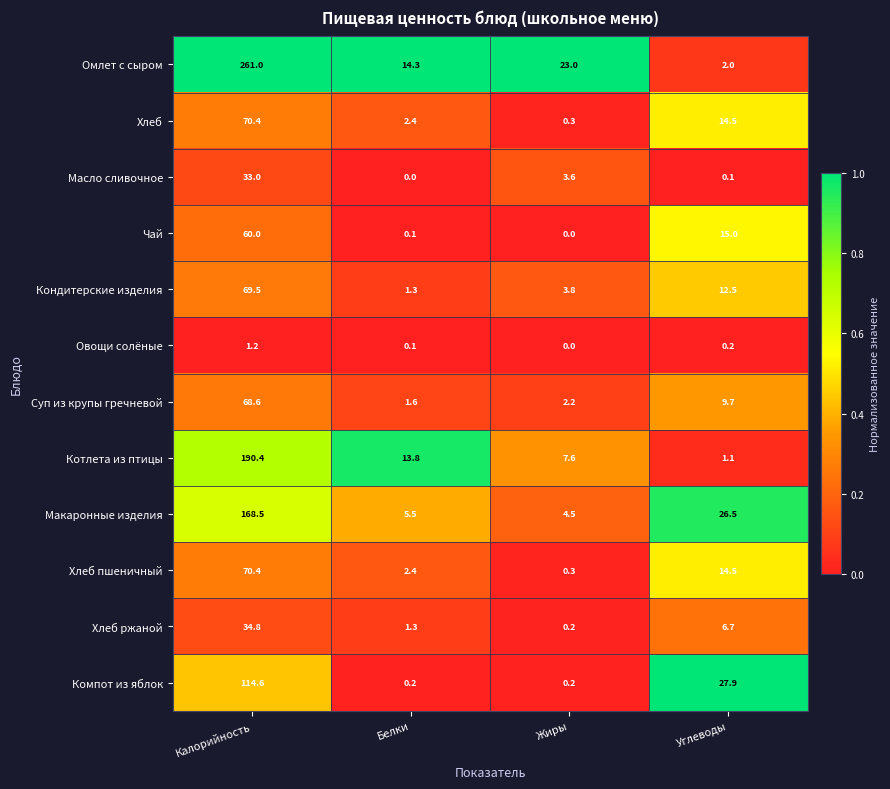

What is the total value across all series at Жиры?

45.7